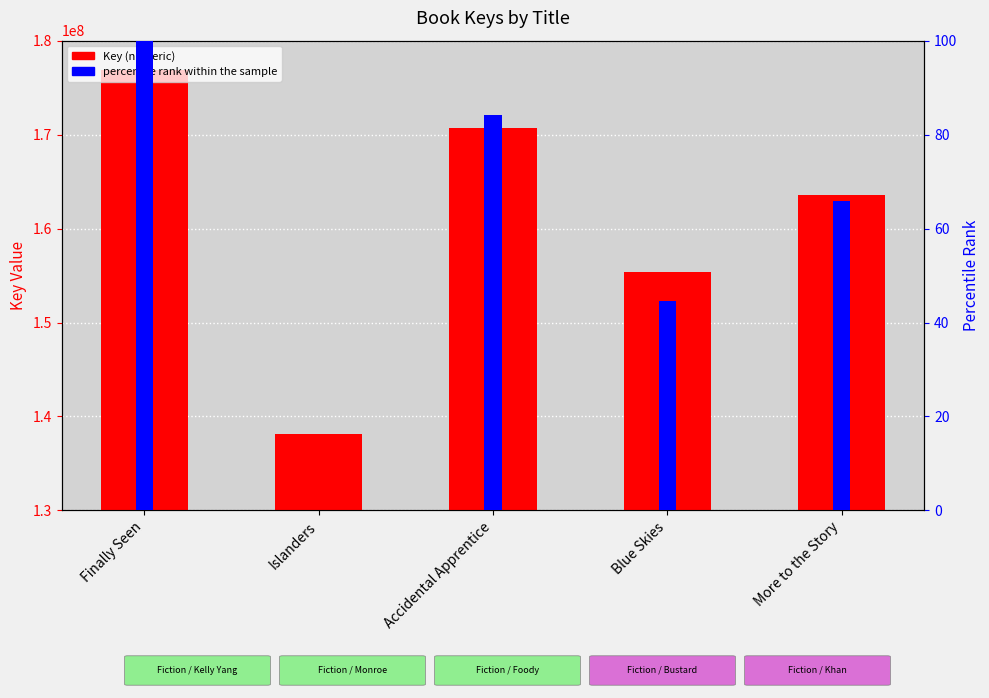

Between Accidental Apprentice and Finally Seen, which is larger?

Finally Seen